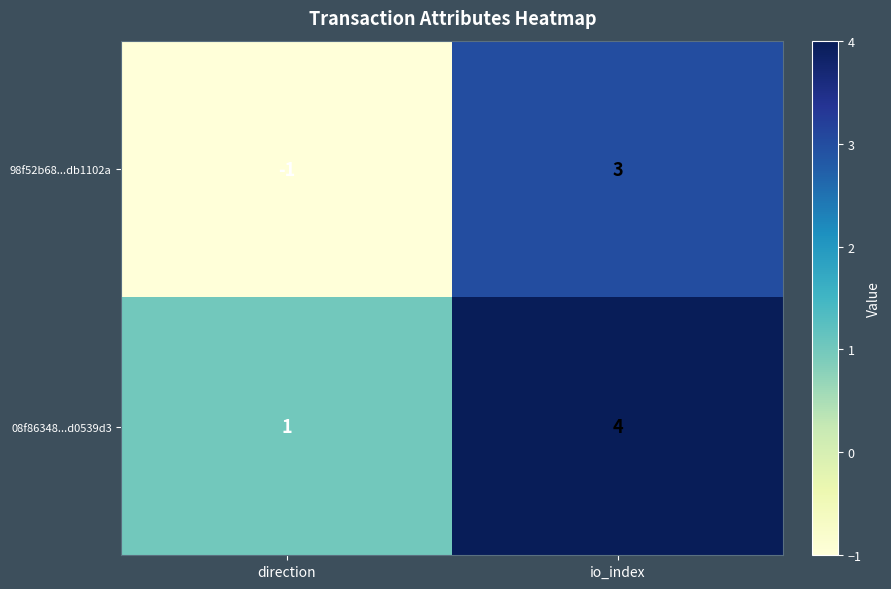

At how many categories does at least one series exceed 0?

2